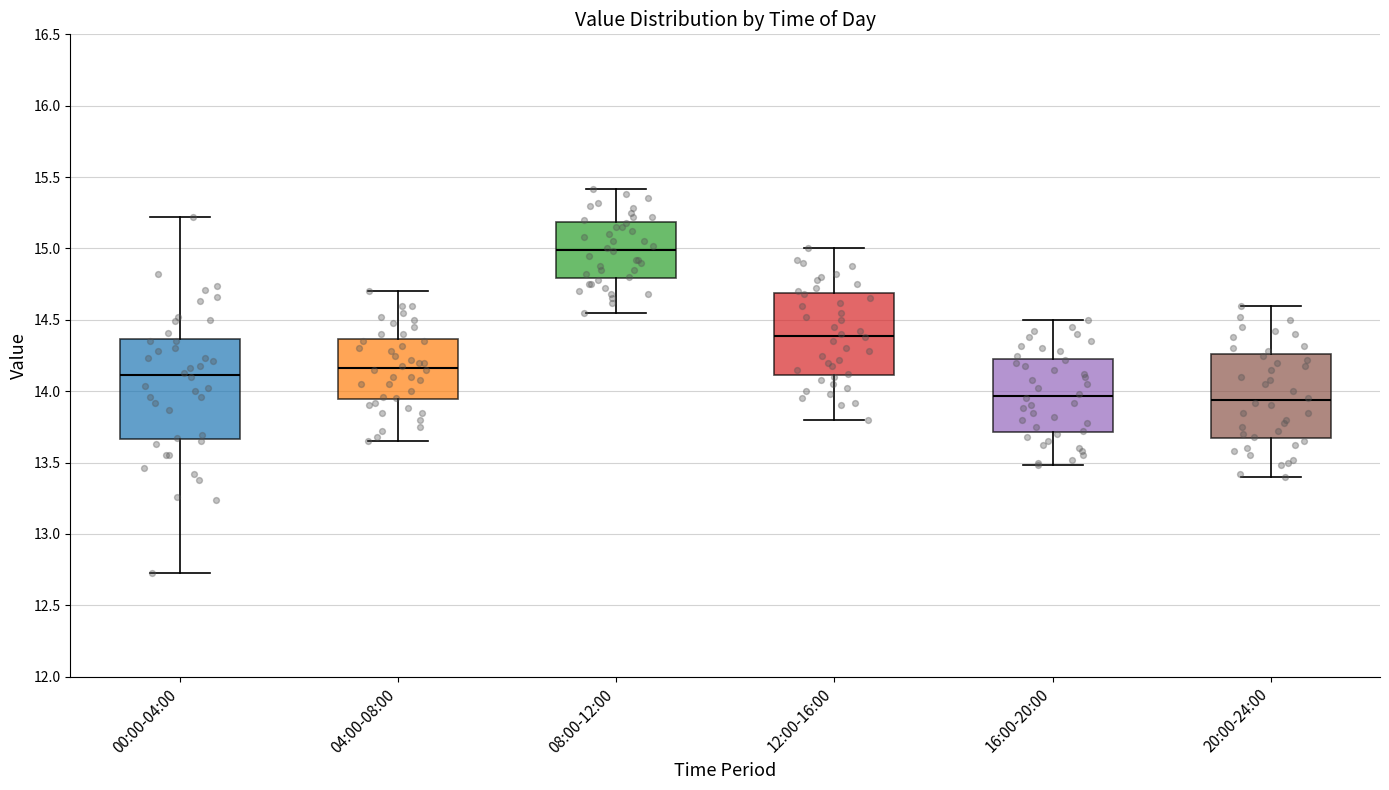

Where does the lower whisker of the box for 04:00-08:00 end on the y-axis? The values are not printed on the chart, so give them approximately, as read against the axis.

13.65